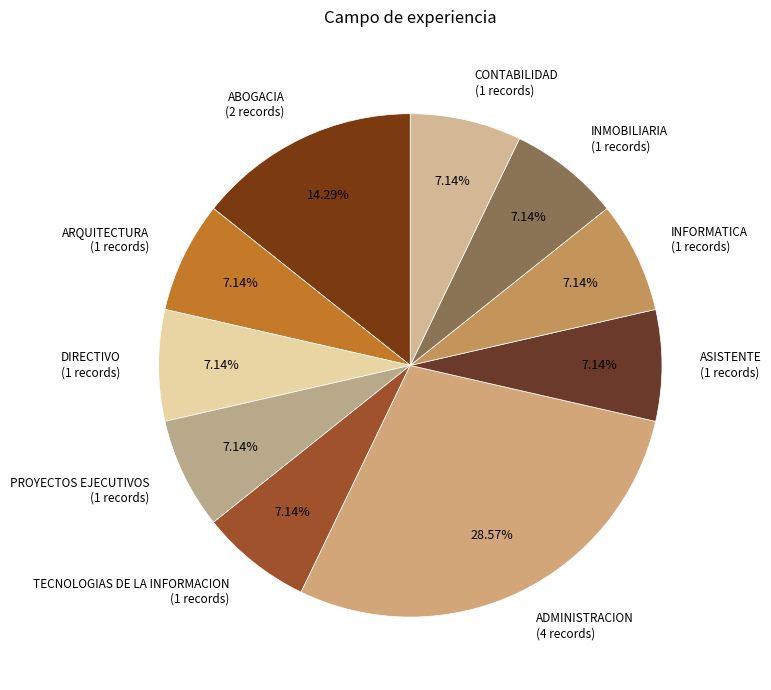

What percentage is NOT represented by ADMINISTRACION?

71.4%